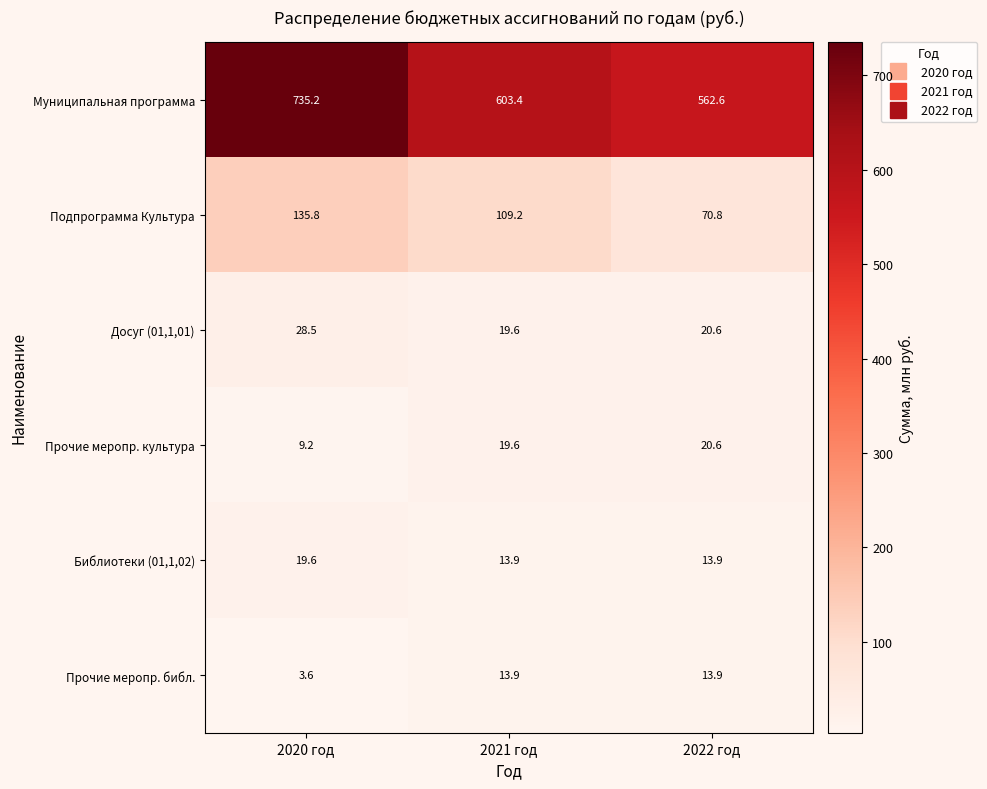

Where does the Прочие меропр. библ. series first go above 13?

2021 год